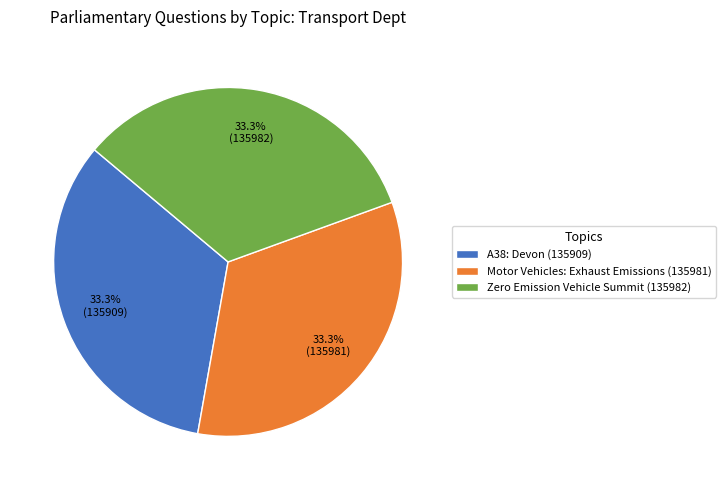

Combined, what portion of the pie is Zero Emission Vehicle Summit (135982) and A38: Devon (135909)?

66.7%